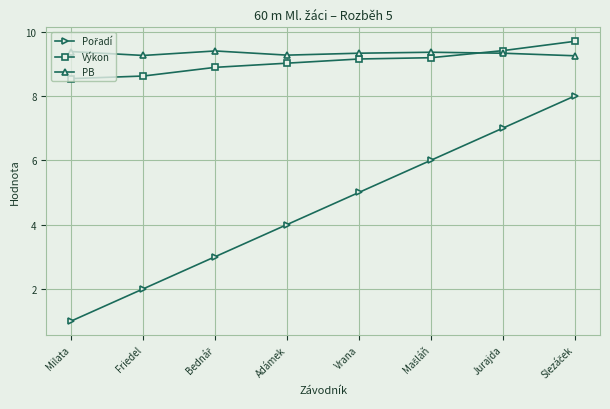

Count the number of data series in this chart.

3